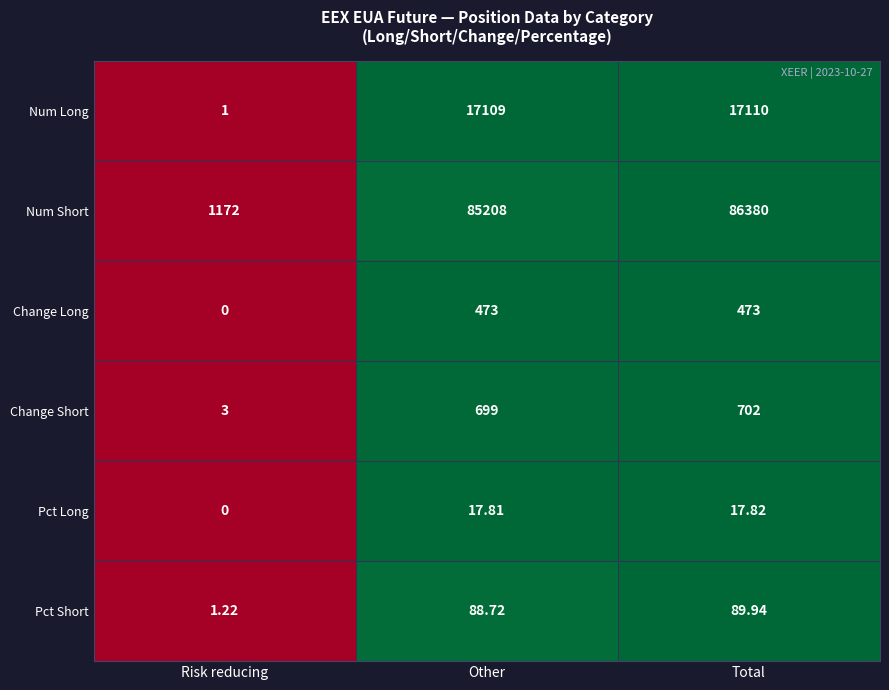

Rank the categories by Pct Long value from highest to lowest.

Total, Other, Risk reducing